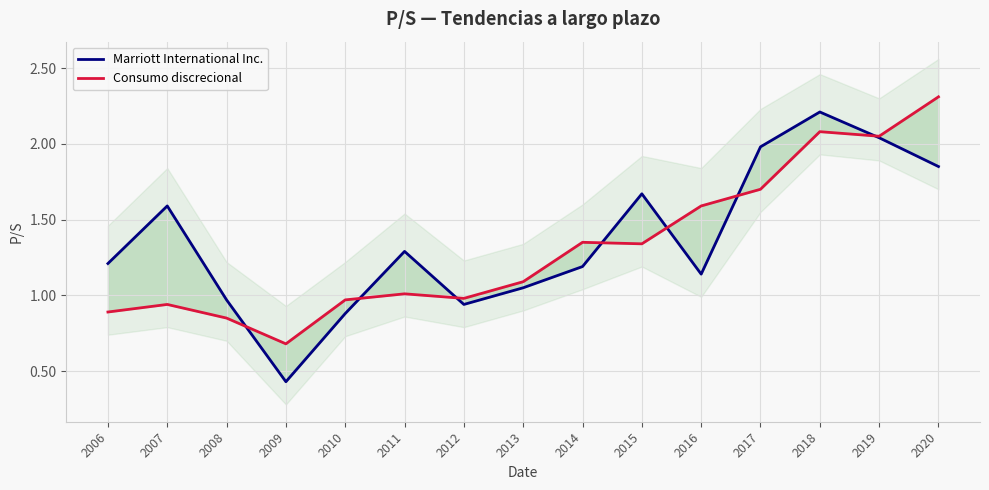

Where is Marriott International Inc. nearest to the value 1?

2008